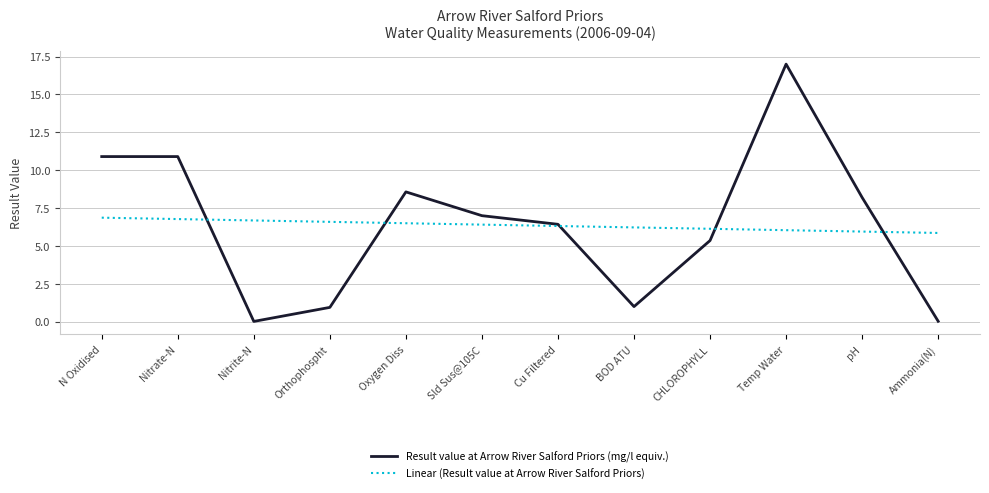

List the series in order of their peak value, highest first.

Result value at Arrow River Salford Priors (mg/l equiv.), Linear (Result value at Arrow River Salford Priors)